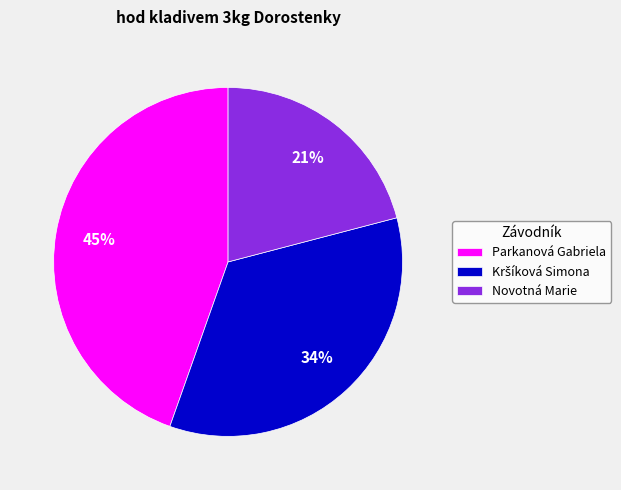

Is it true that Parkanová Gabriela is 45% of the pie?

True